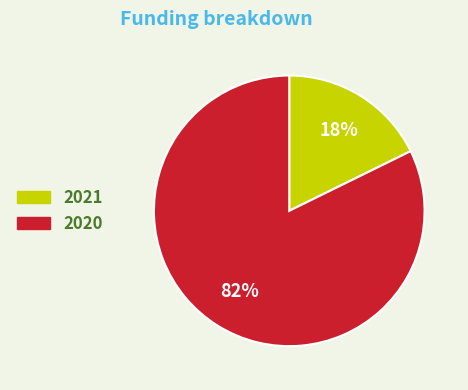

What is the largest slice in the pie chart?

2020